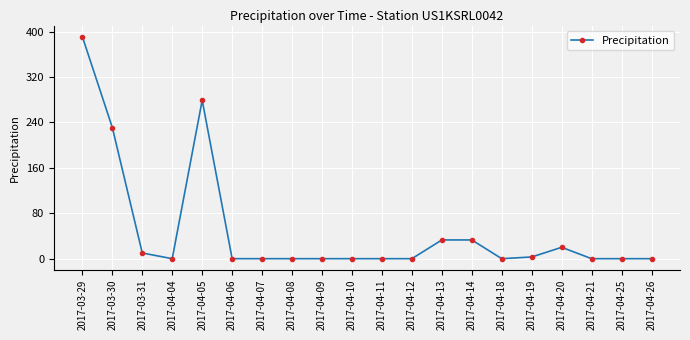

Which has a higher value, 2017-04-11 or 2017-04-05?

2017-04-05